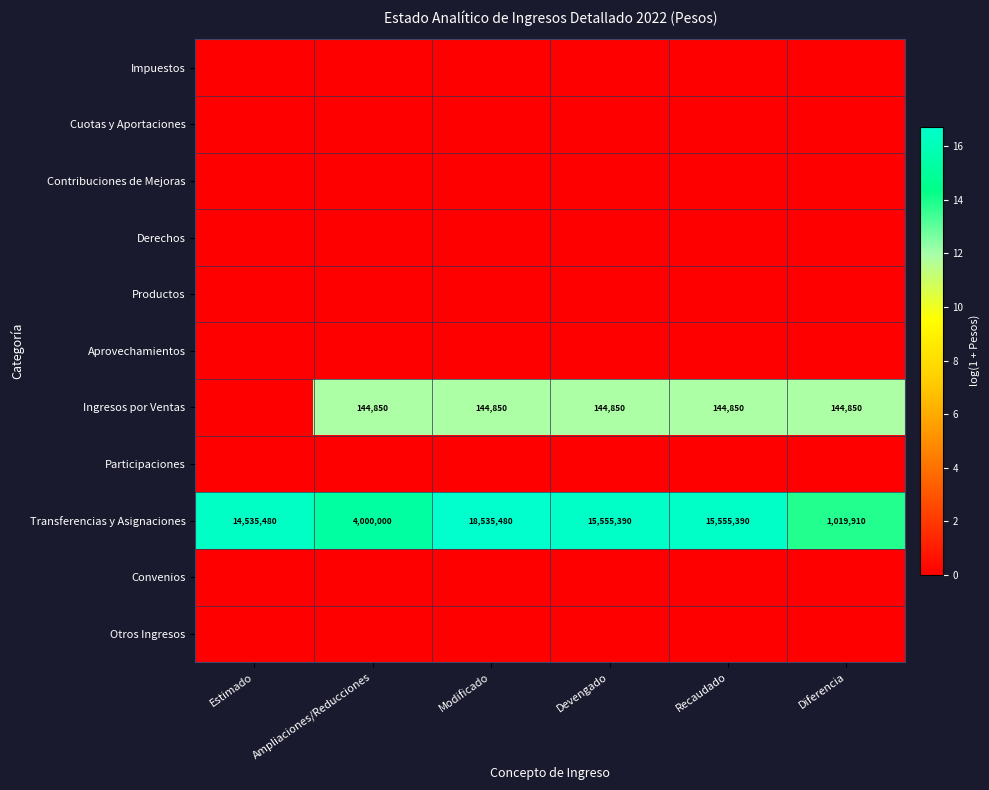

Between Recaudado and Diferencia, which series saw the biggest shift?

Transferencias y Asignaciones